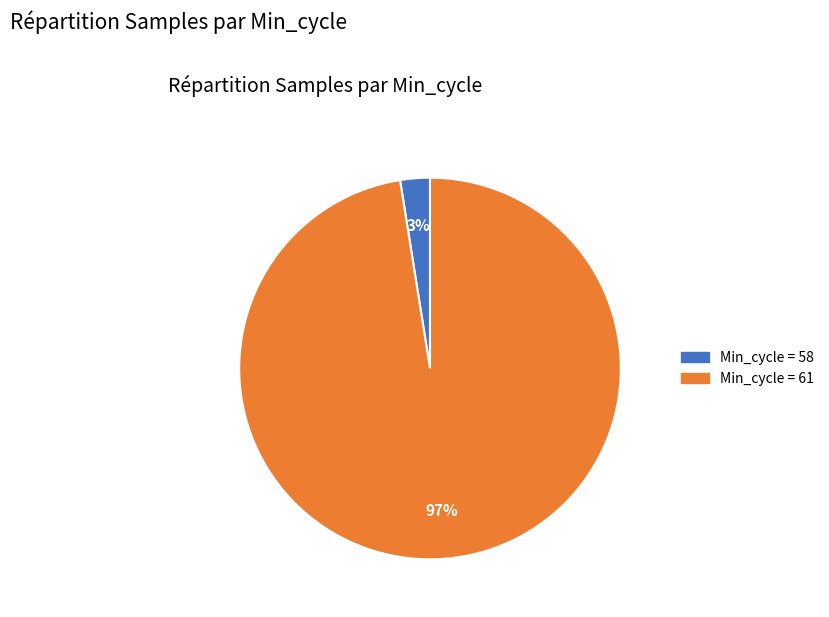

How many segments does this pie chart have?

2